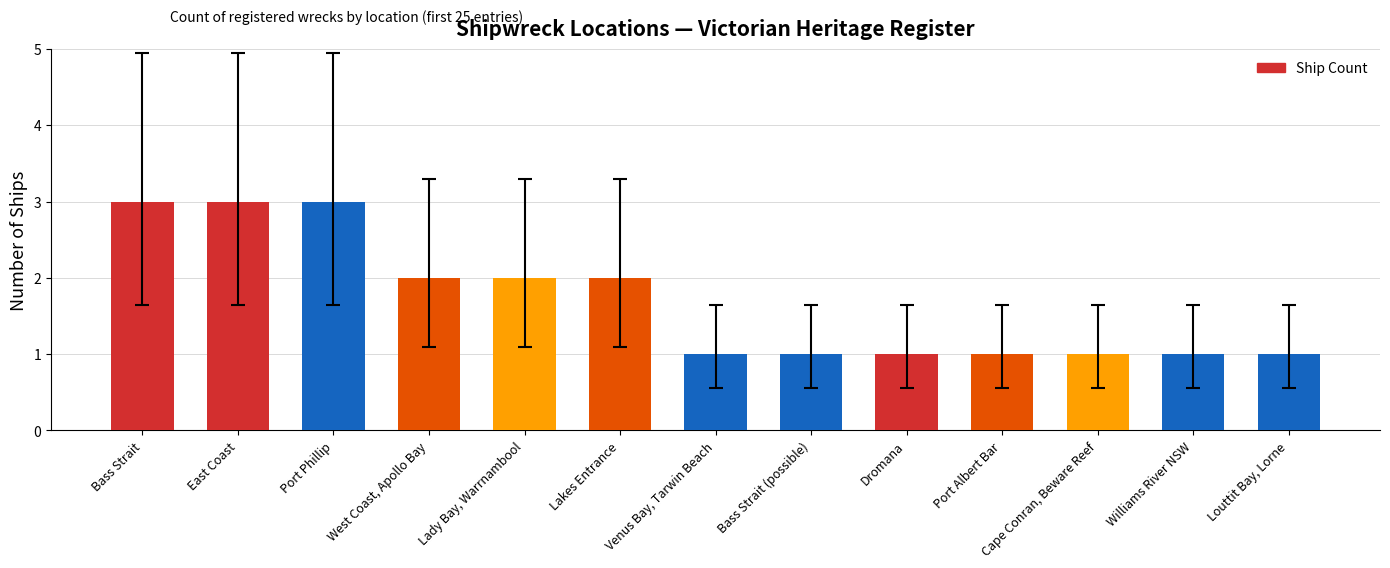

The value at Williams River NSW is 0. True or false?

False